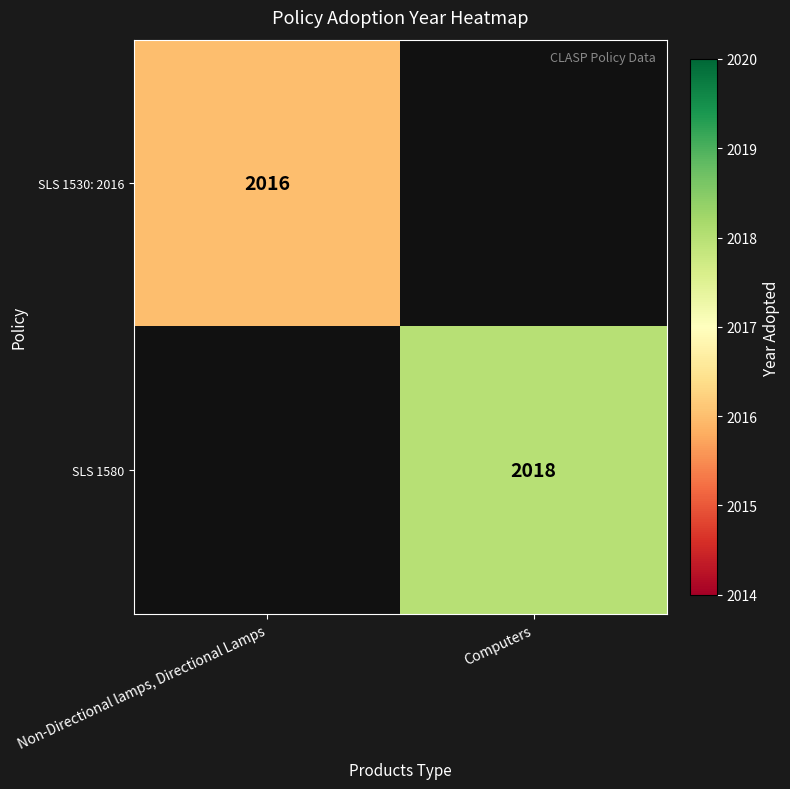

Is it true that SLS 1580 equals 2018 at Computers?

True